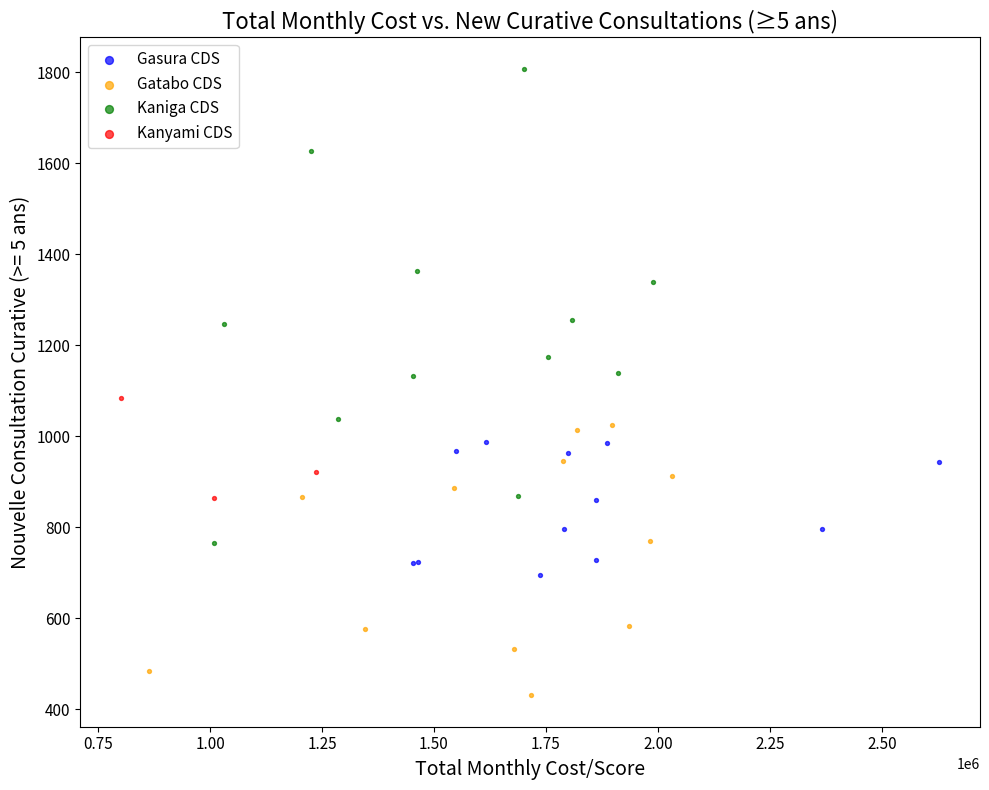

Which series contains the lowest Y value?

Gatabo CDS